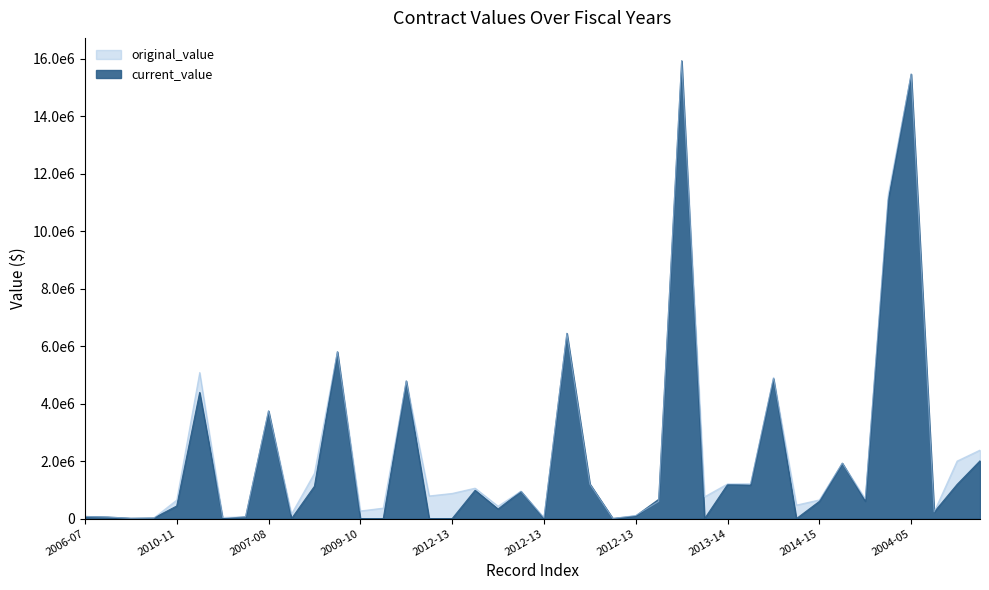

The value of current_value at 2012-13 is 6675.0. True or false?

True